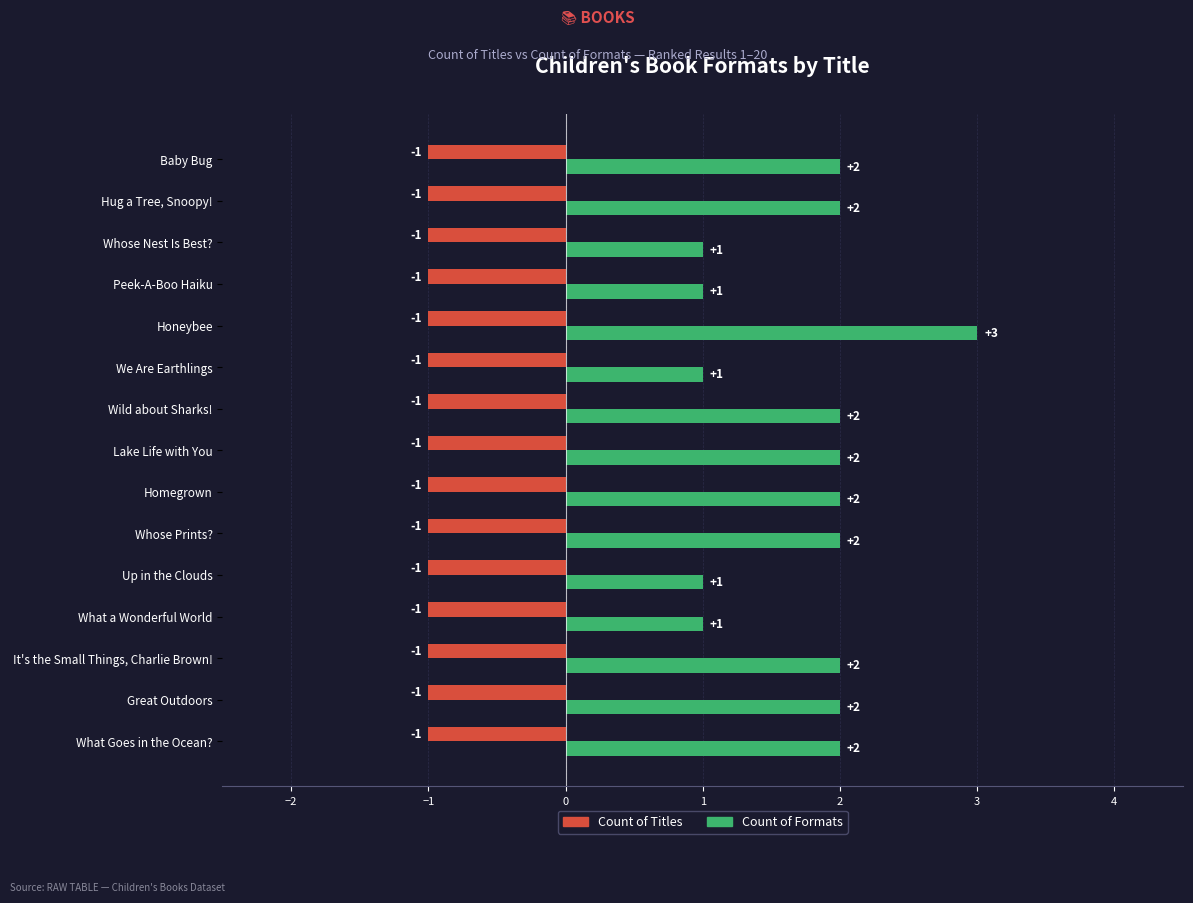

True or false: Count of Formats has a value of 1 at Up in the Clouds.

True